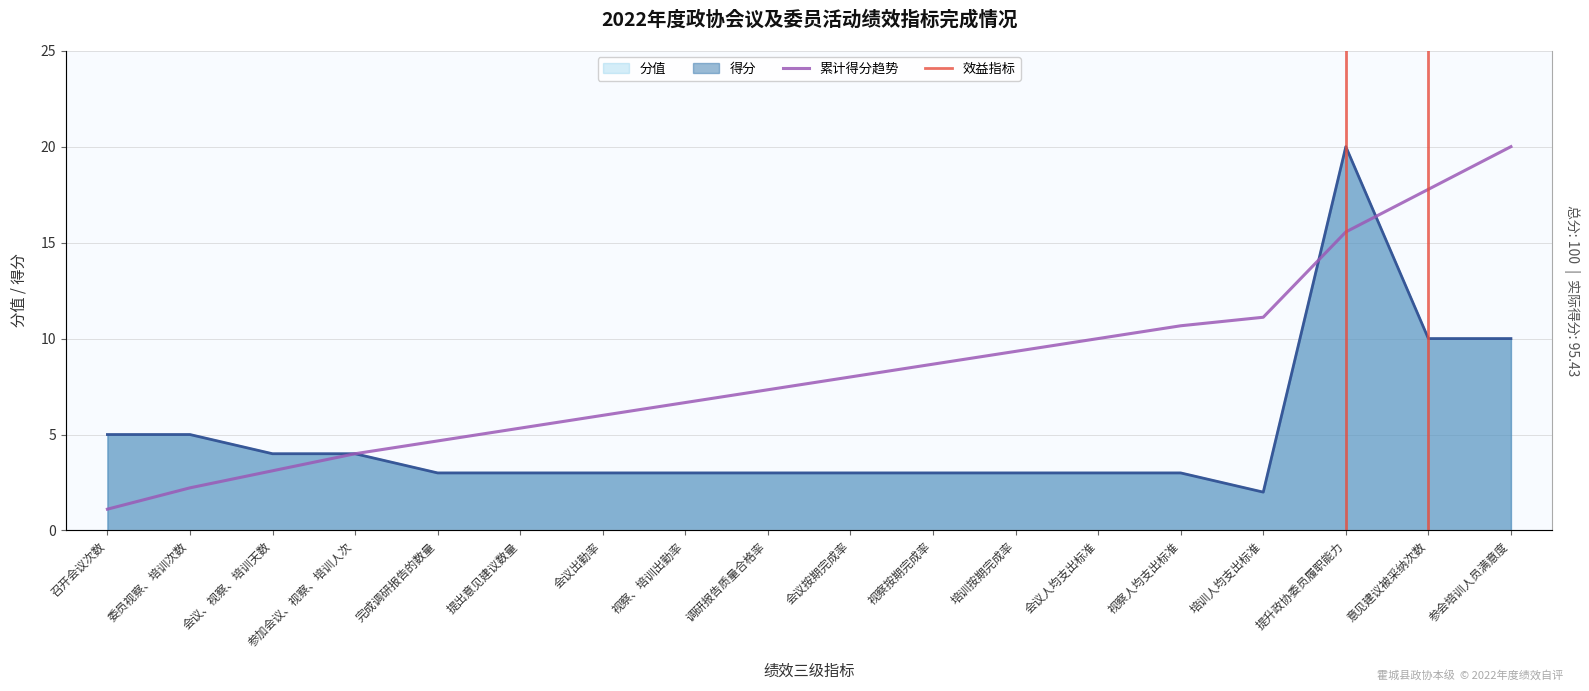

The 得分 series shows 1 at 会议、视察、培训天数. True or false?

False